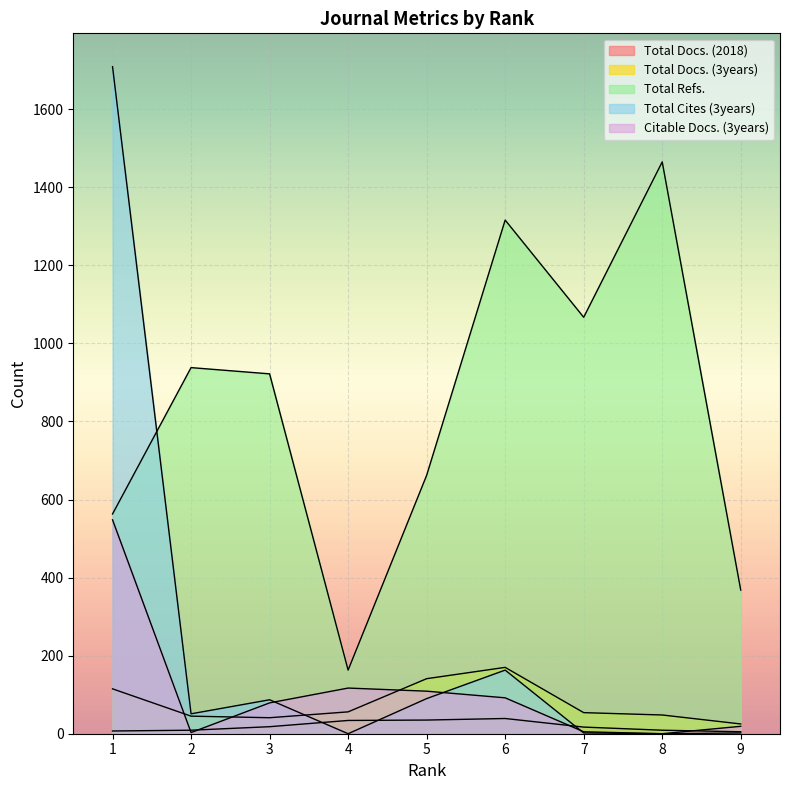

Between 1 and 6, which is larger?

6